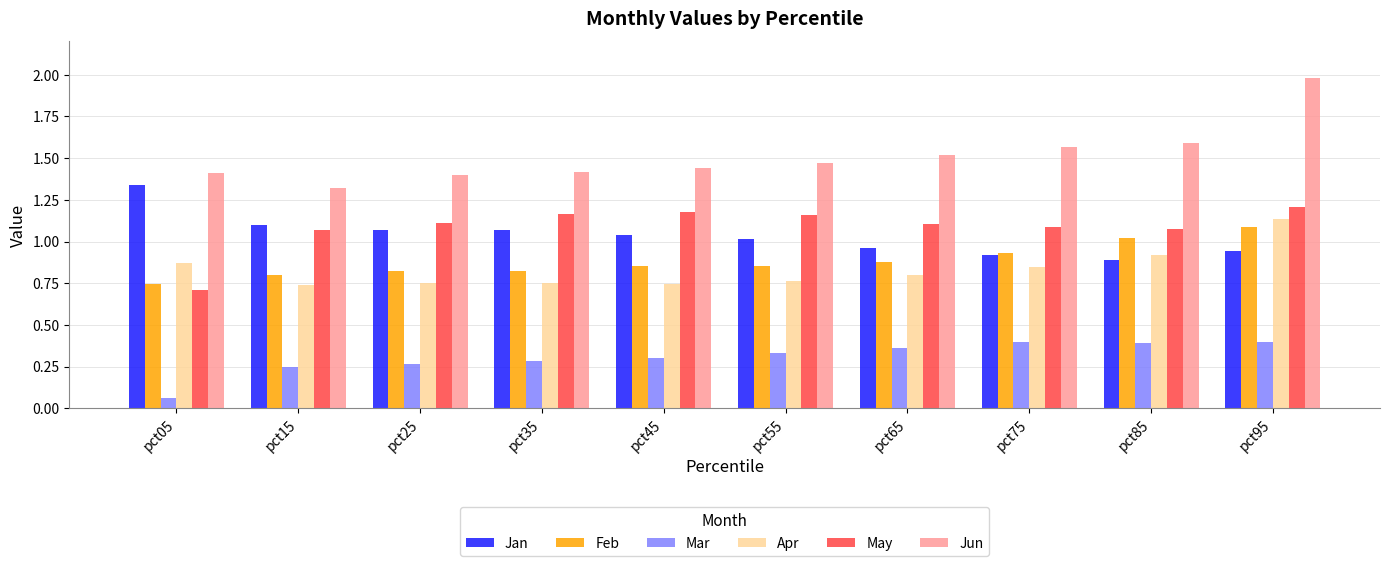

Between pct25 and pct95, which series saw the biggest shift?

Jun